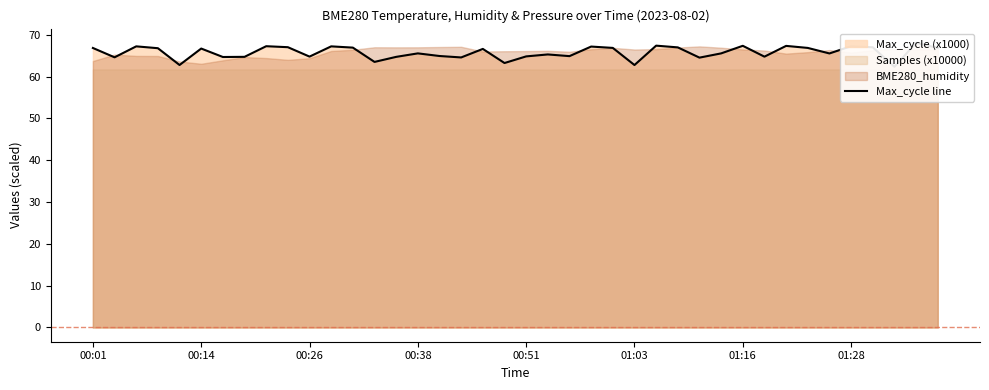

What is the difference between the maximum and minimum values?

5.7